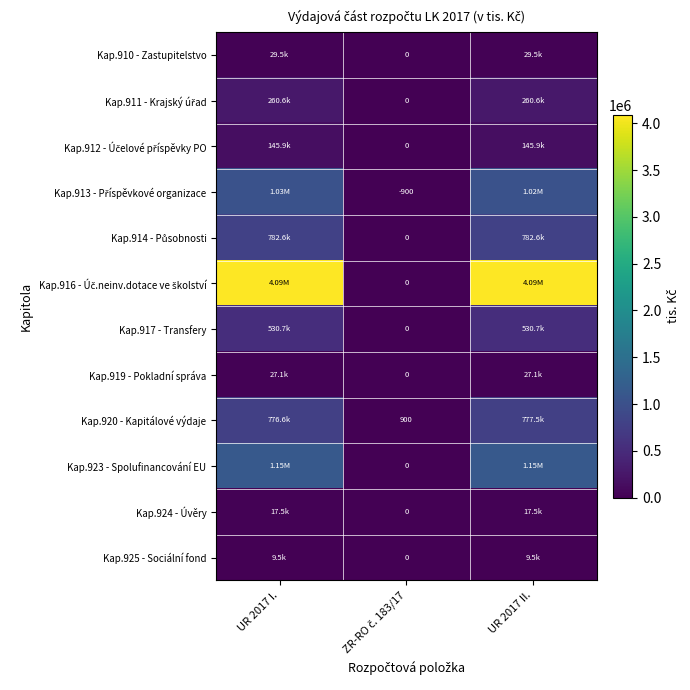

List the labels in order of Kap.917 - Transfery value, smallest first.

ZR-RO č. 183/17, UR 2017 I., UR 2017 II.